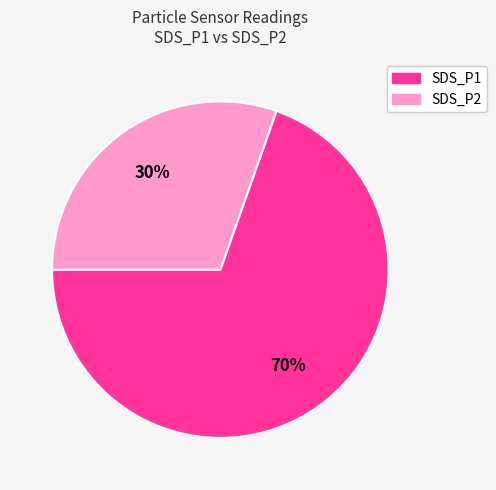

Which has a higher value, SDS_P2 or SDS_P1?

SDS_P1